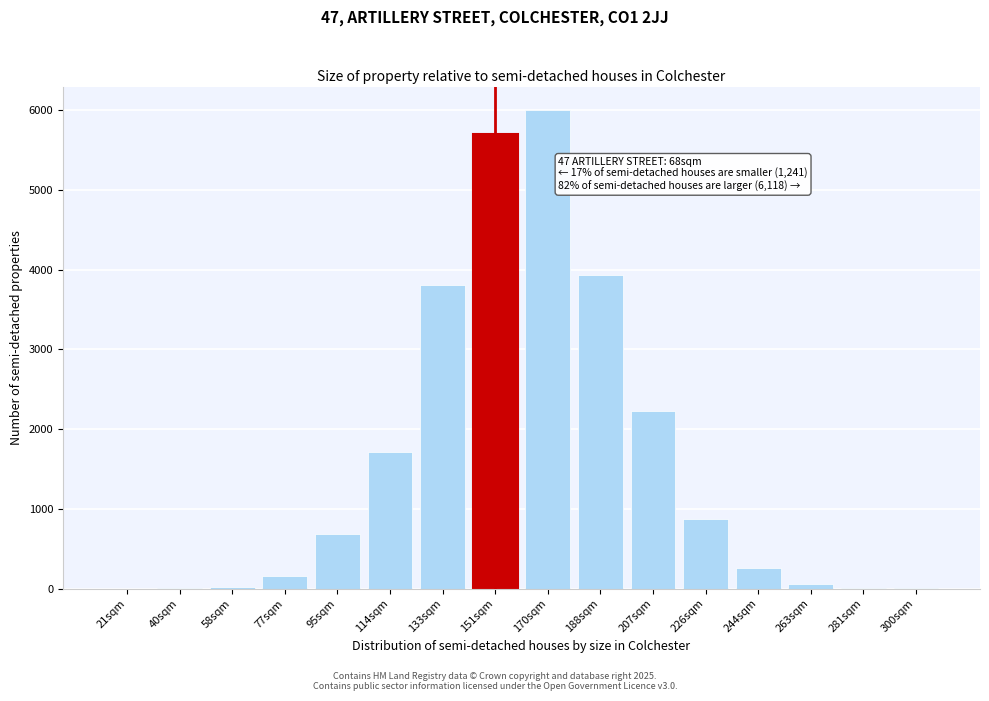

At which label is the value closest to 2997?

207sqm